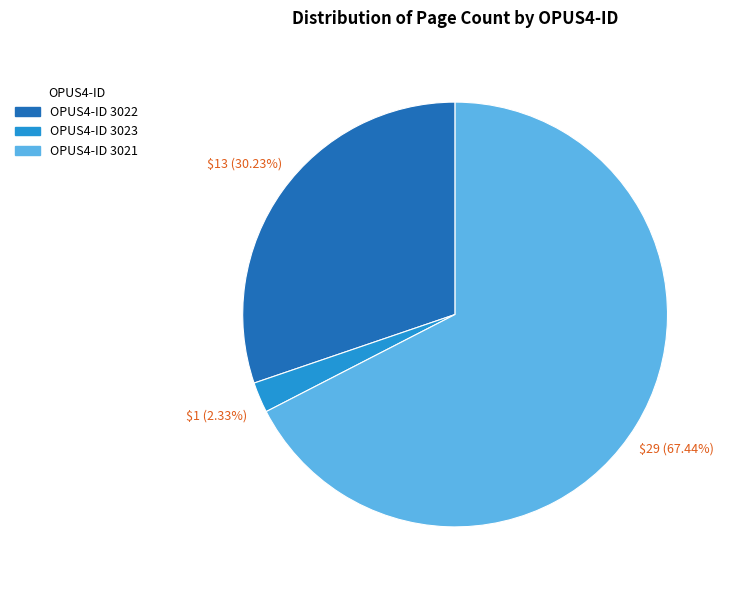

Count the number of slices in the pie.

3